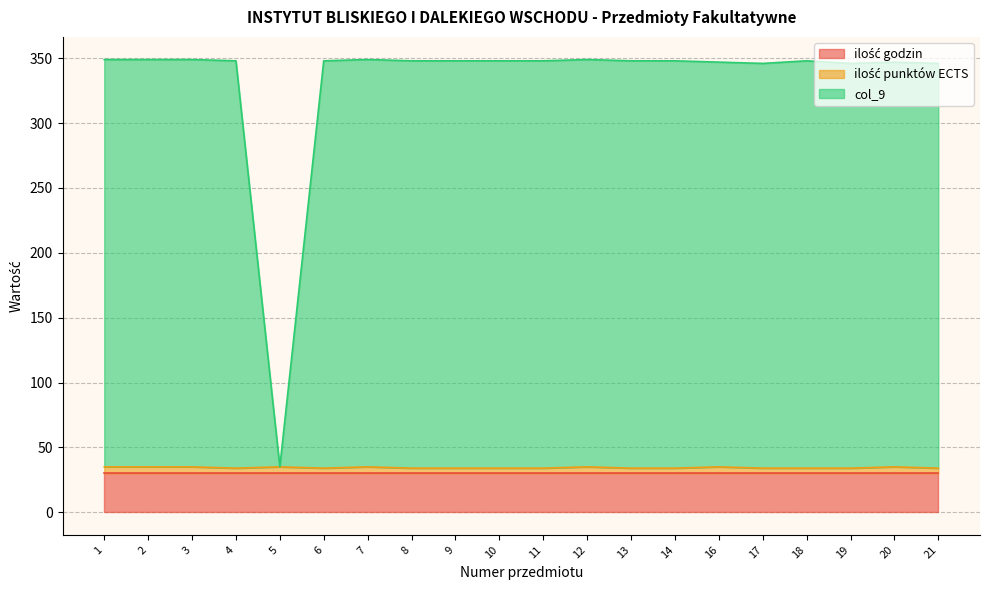

How many interior local peaks does the ilość punktów ECTS series have?

5